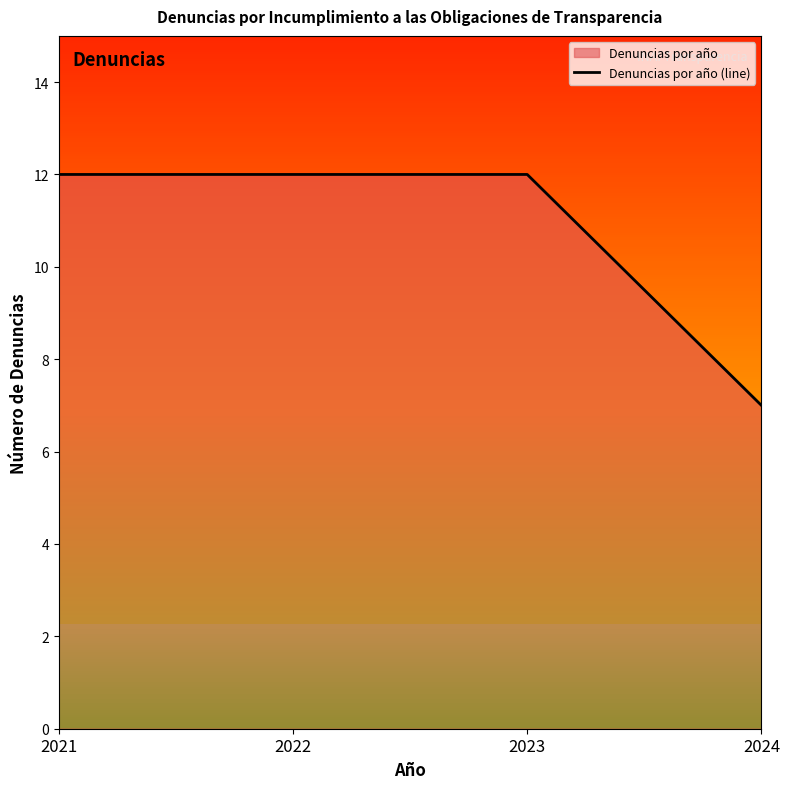

Count the number of categories in the chart.

4